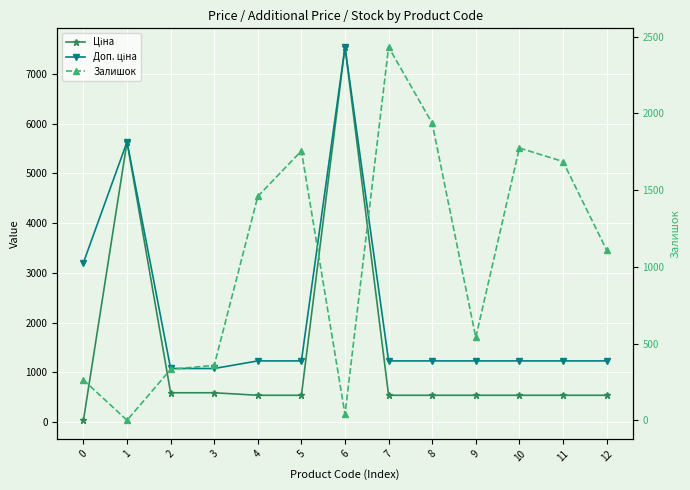

What is the total value across all series at 6?

15130.8